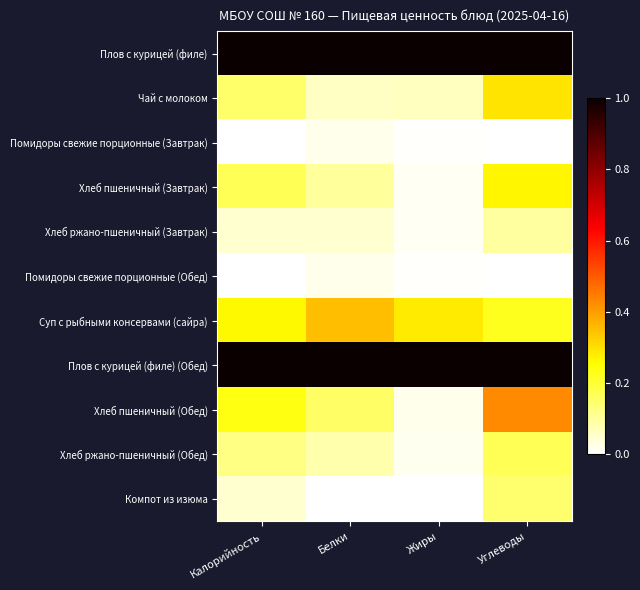

How many distinct data groups are displayed?

11